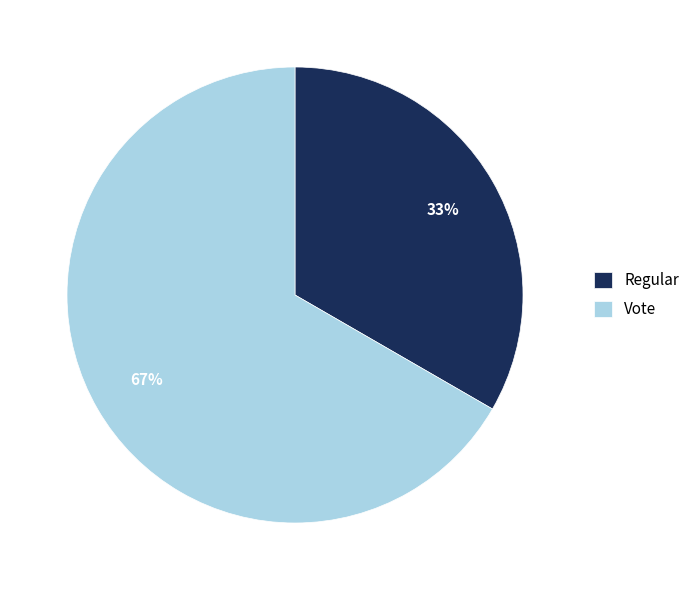

What is the largest slice in the pie chart?

Vote